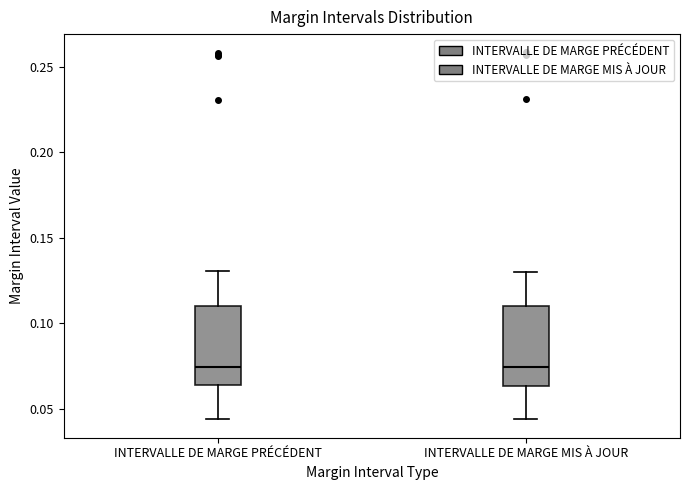

Reading left to right, transcribe this box plot: for each box, give where its median line is, the range the box spans, and where its two whiskers end, as read against the y-axis. The values are not printed on the chart, so give them approximately, as read against the axis.

INTERVALLE DE MARGE PRÉCÉDENT: median 0.075, box 0.065 to 0.110, whiskers 0.045 to 0.130
INTERVALLE DE MARGE MIS À JOUR: median 0.075, box 0.065 to 0.110, whiskers 0.045 to 0.130